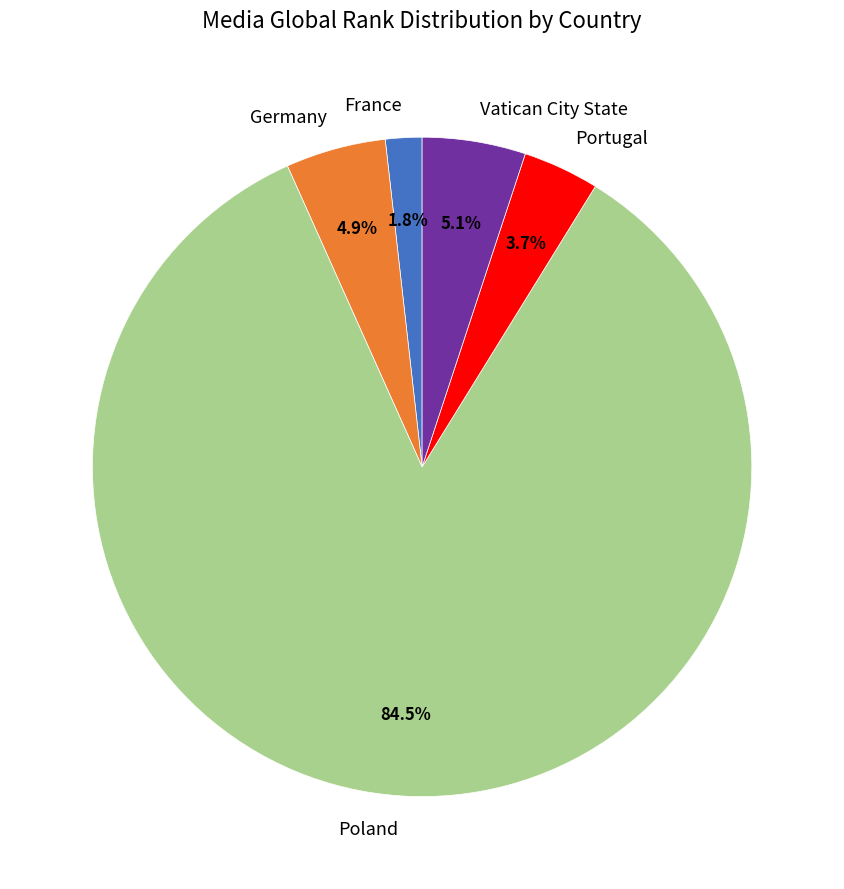

How much of the chart is everything except Portugal?

96.3%